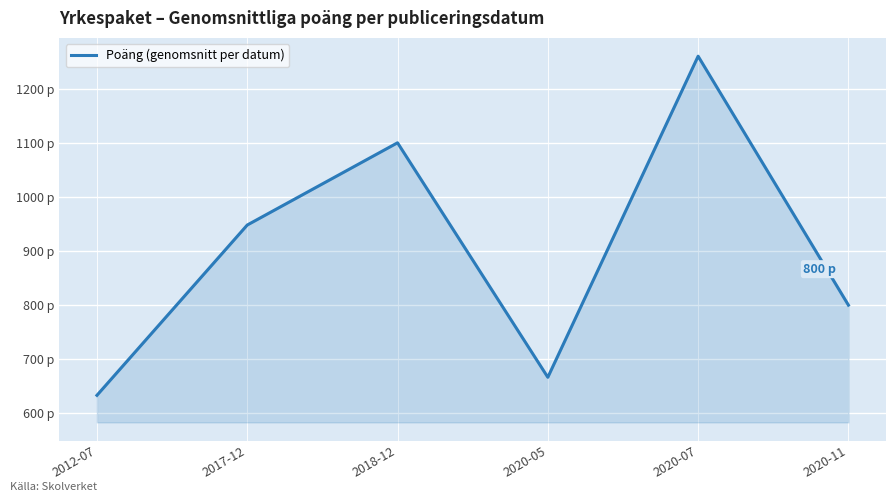

Does the chart have visible grid lines?

Yes